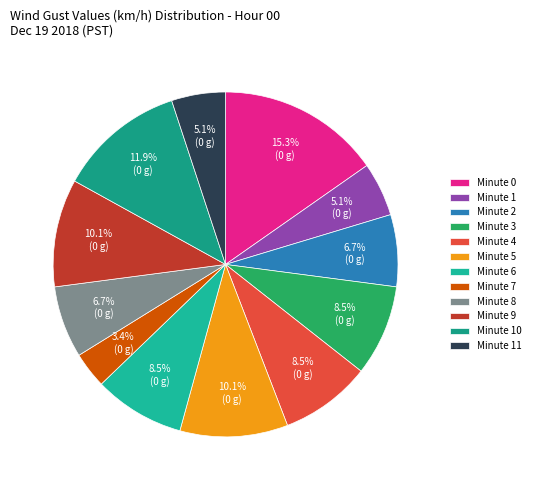

Is it true that Minute 4 is 23% of the pie?

False